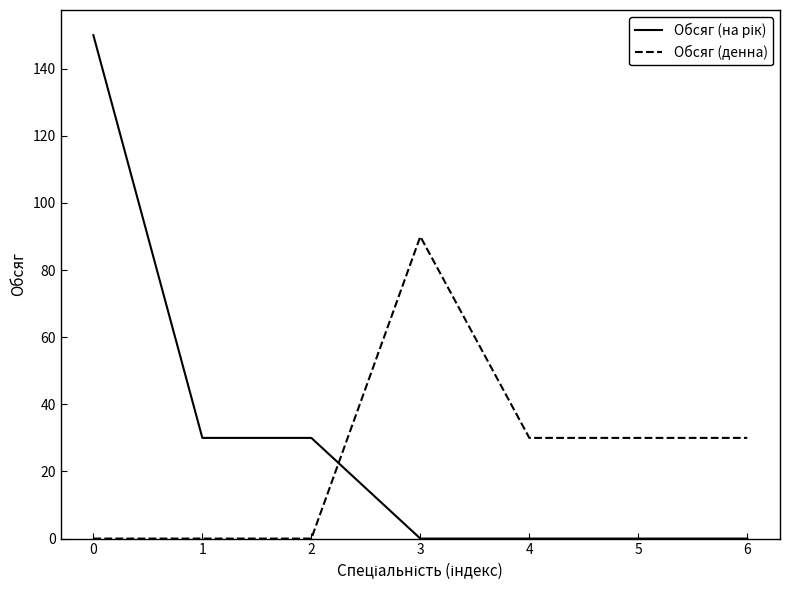

What is the difference between the maximum and minimum values in the Обсяг (денна) series?

90